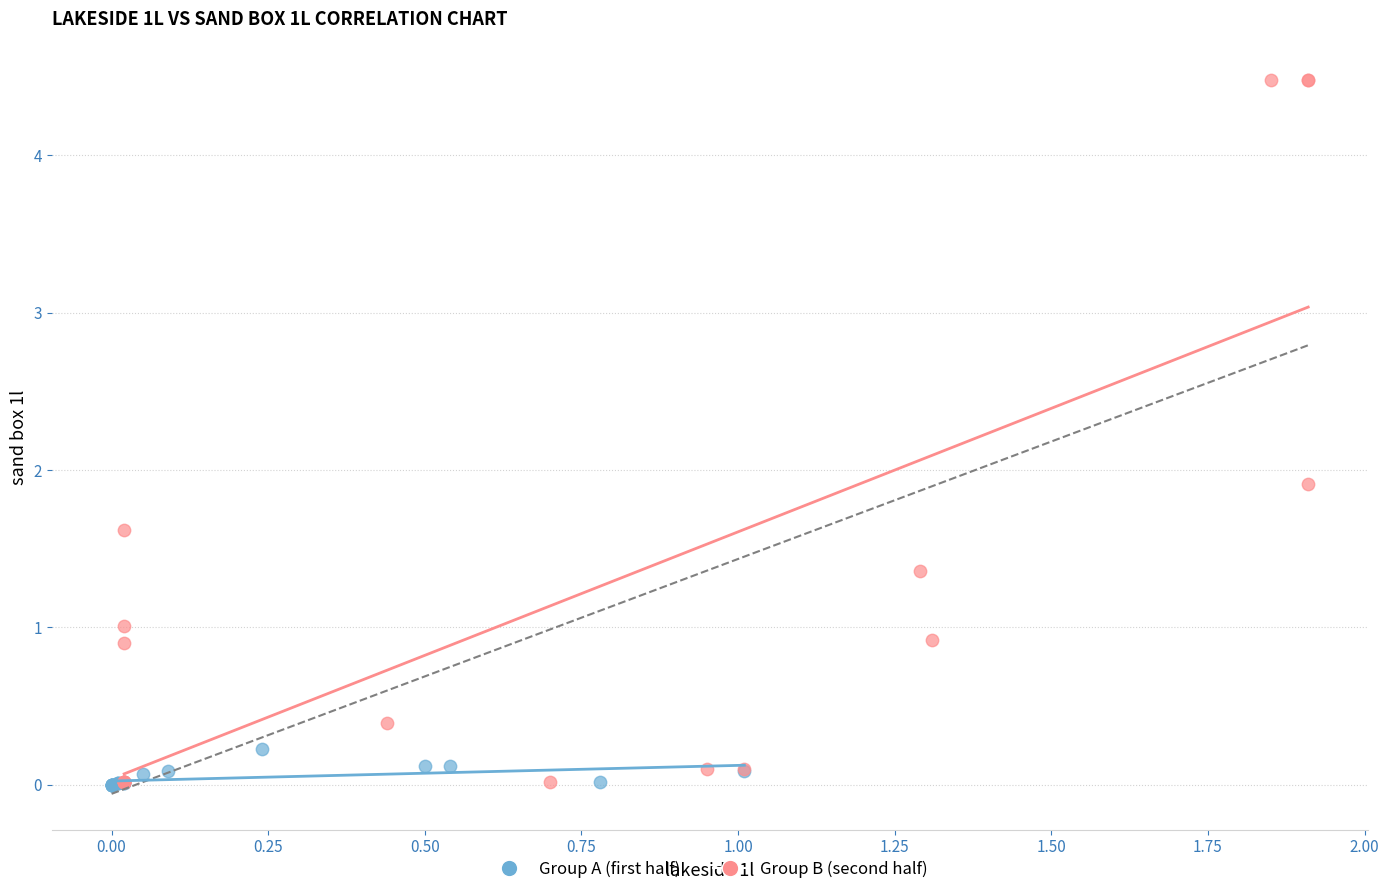

What are all the series names shown in the legend?

Group A (first half), Group B (second half)